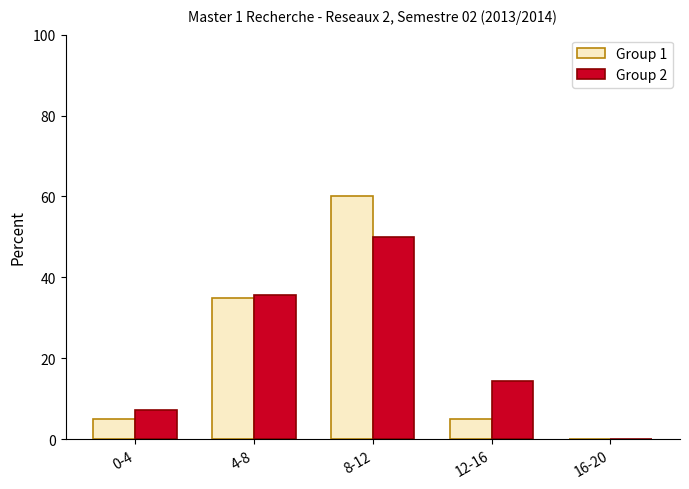

At which category does the chart reach its peak across all series?

8-12